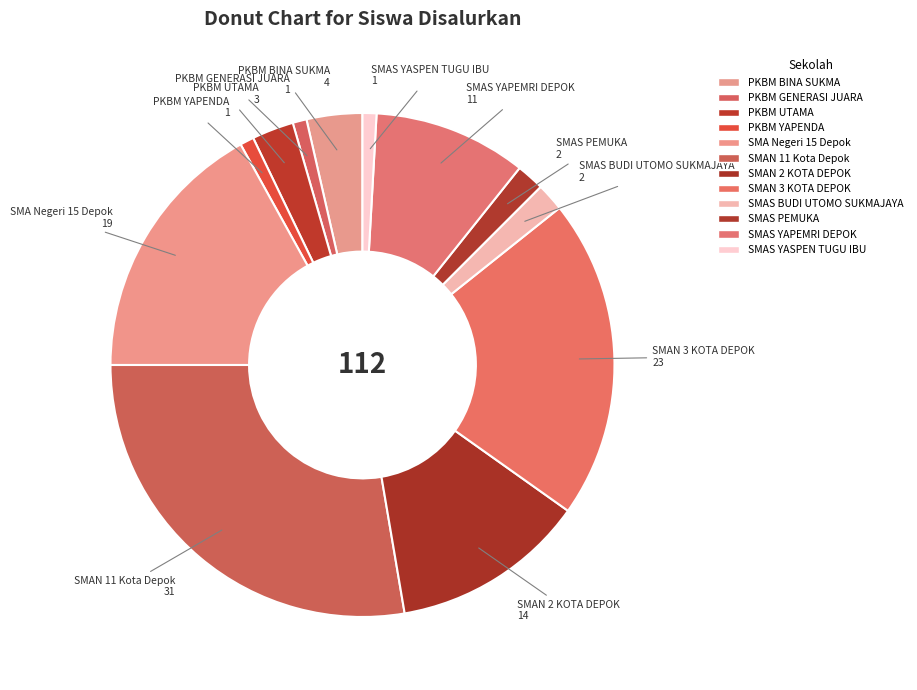

To the nearest percent, what portion does SMAS YAPEMRI DEPOK represent?

10%